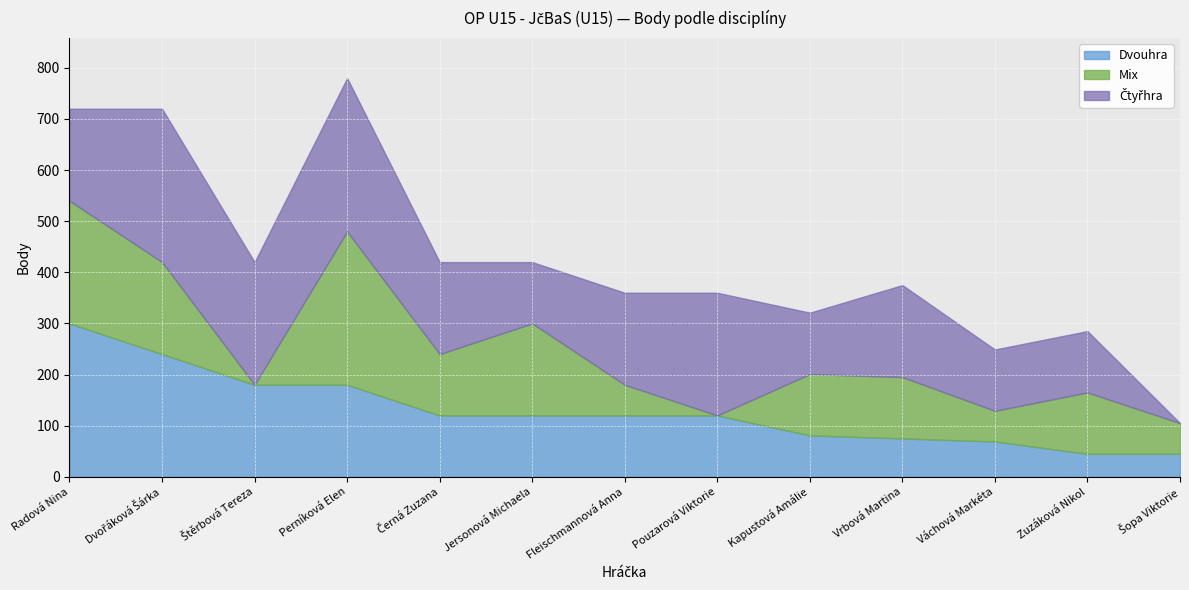

What are all the series names shown in the legend?

Dvouhra, Mix, Čtyřhra